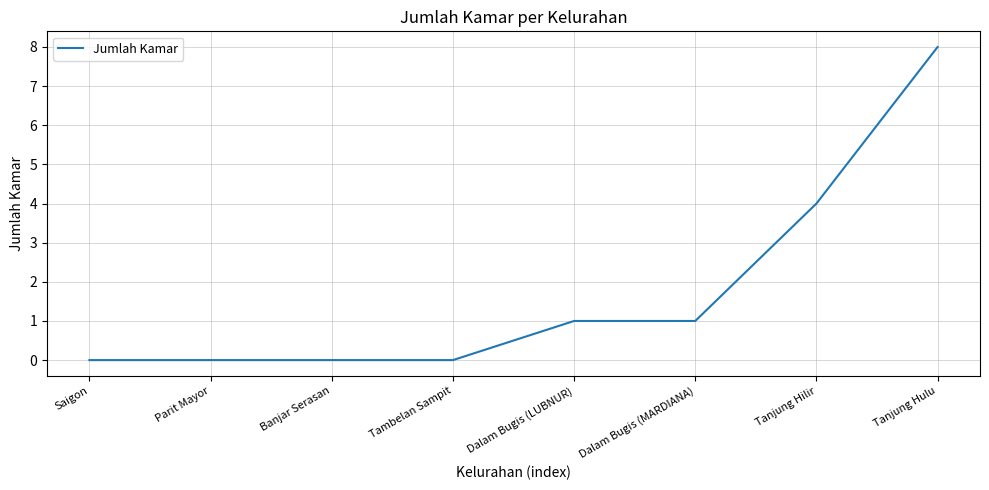

Is it true that the value at Tanjung Hilir is 2?

False